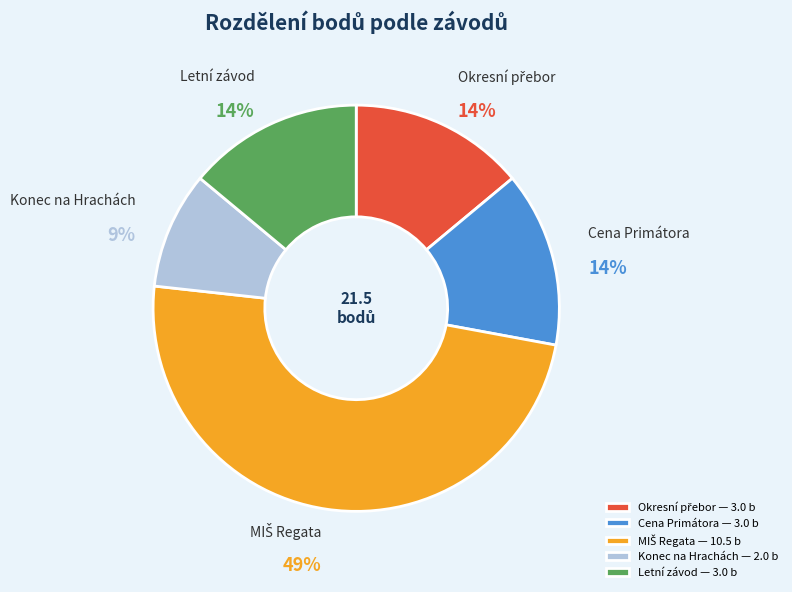

Is it true that Letní závod — 3.0 b is 8% of the pie?

False